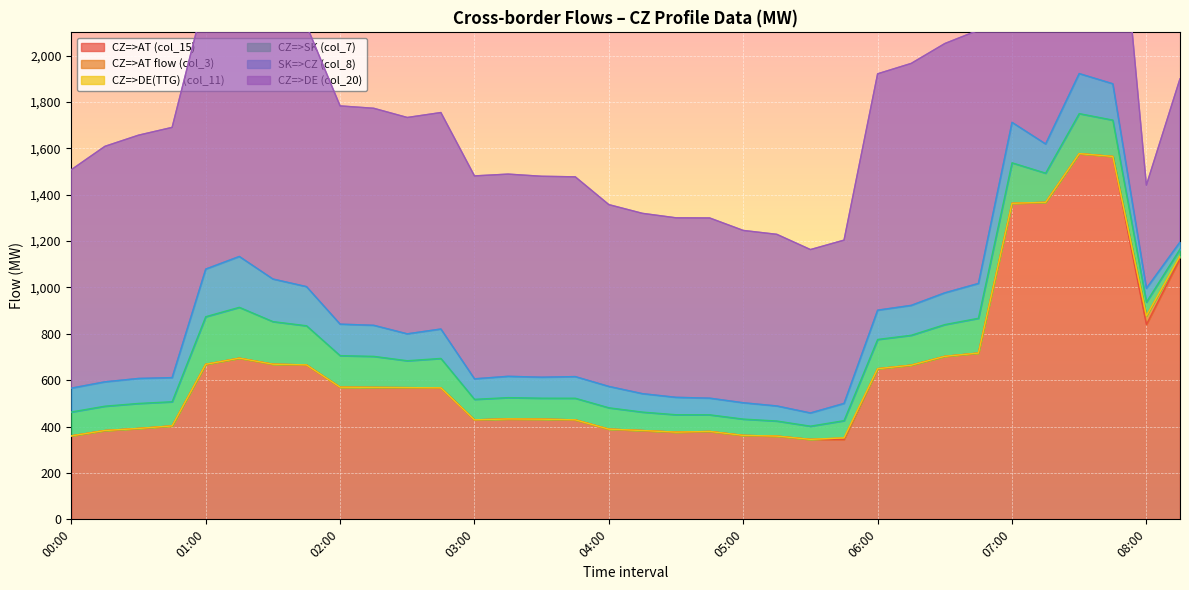

What is the value of the CZ=>DE (col_20) point at the 16th from the left?

861.4